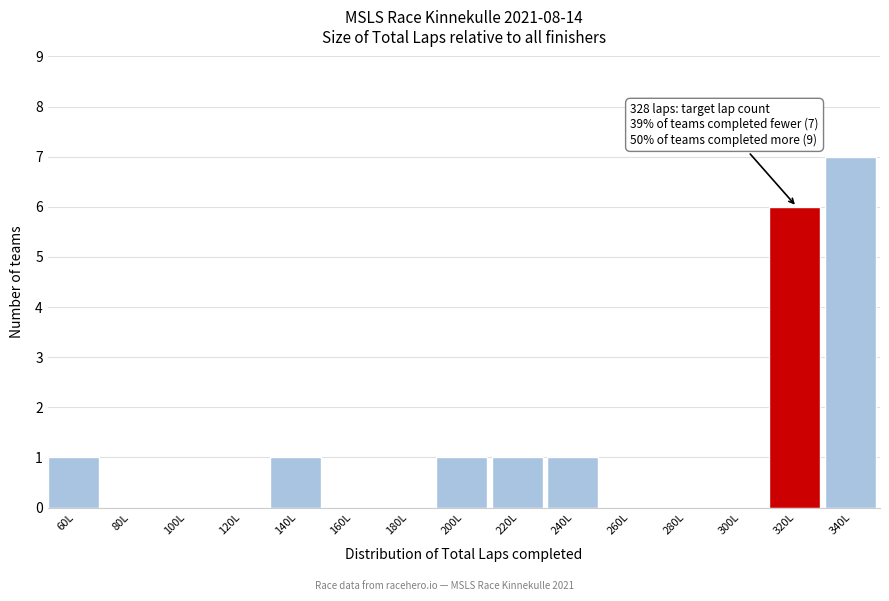

Reading left to right, transcribe all the data shown in this chart.

60L=1	80L=0	100L=0	120L=0	140L=1	160L=0	180L=0	200L=1	220L=1	240L=1	260L=0	280L=0	300L=0	320L=6	340L=7